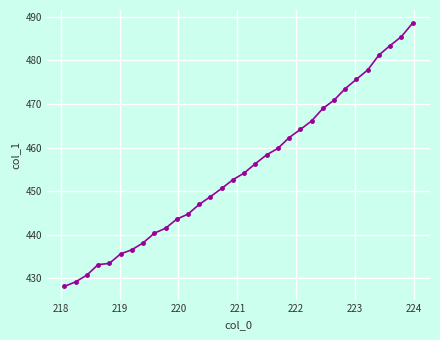

What is the greatest value displayed?

488.5